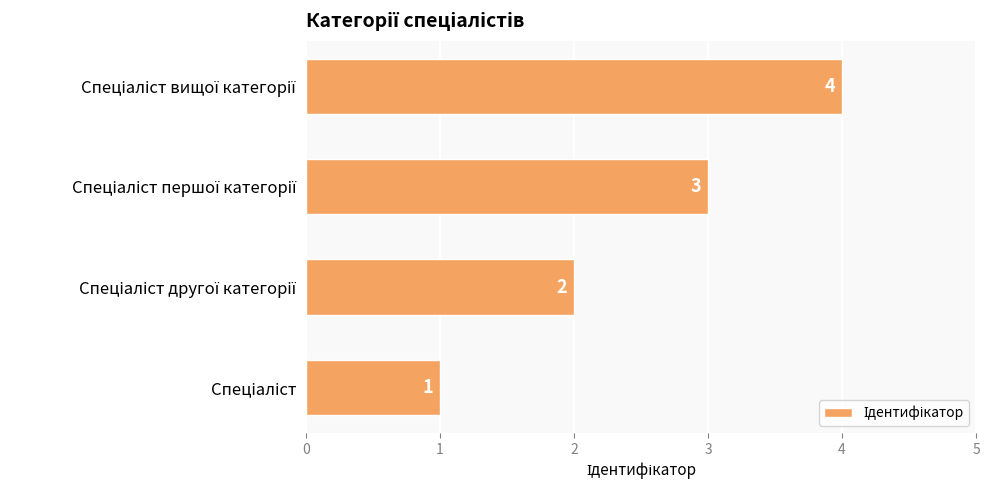

Count the values in the range 2 to 4.

3